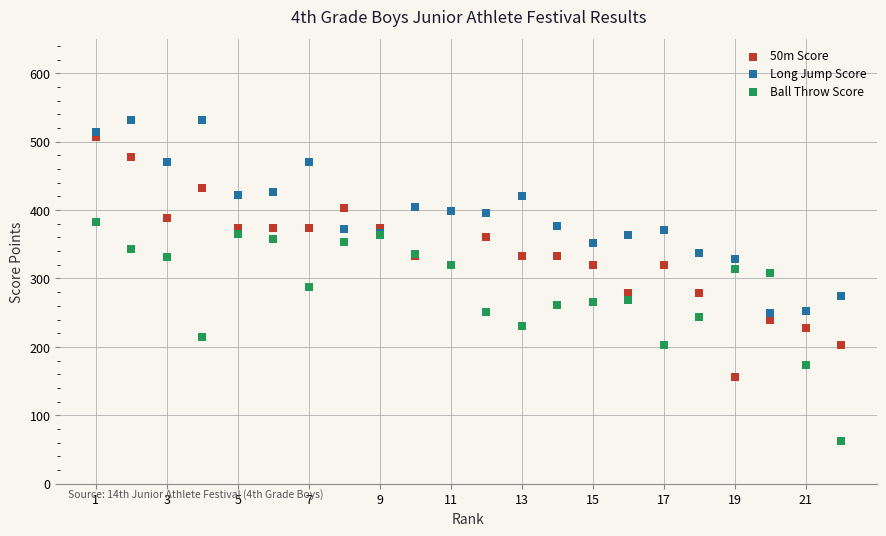

Which series contains the lowest Y value?

Ball Throw Score